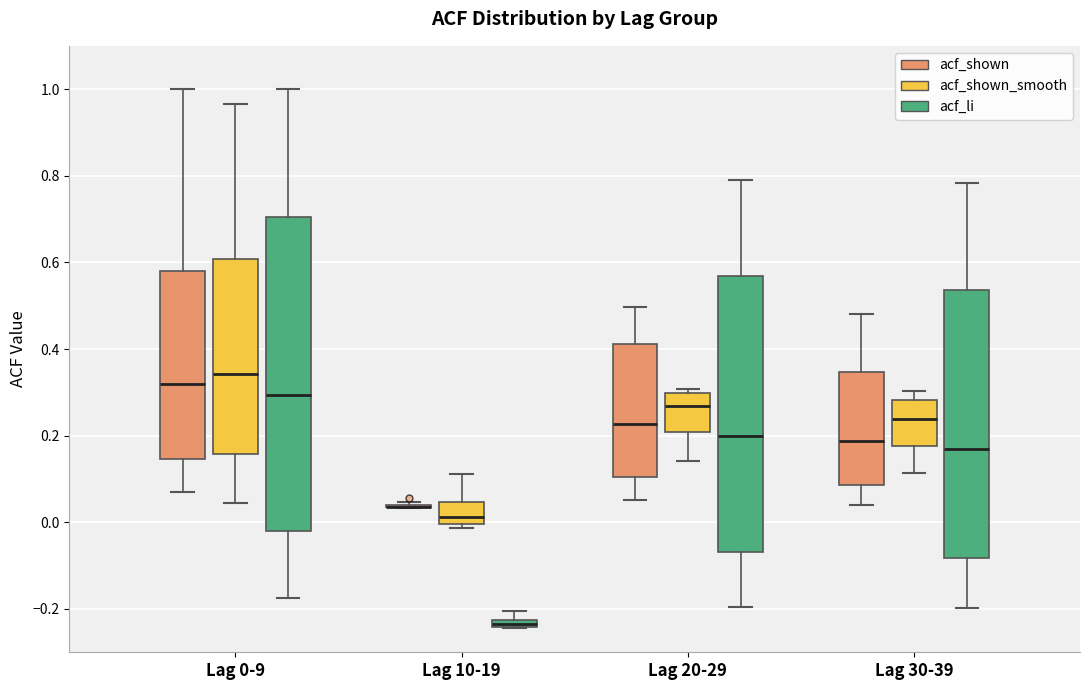

Comparing the boxes themselves (not the whiskers), which one is the tallest?

Lag 0-9 (acf_li)